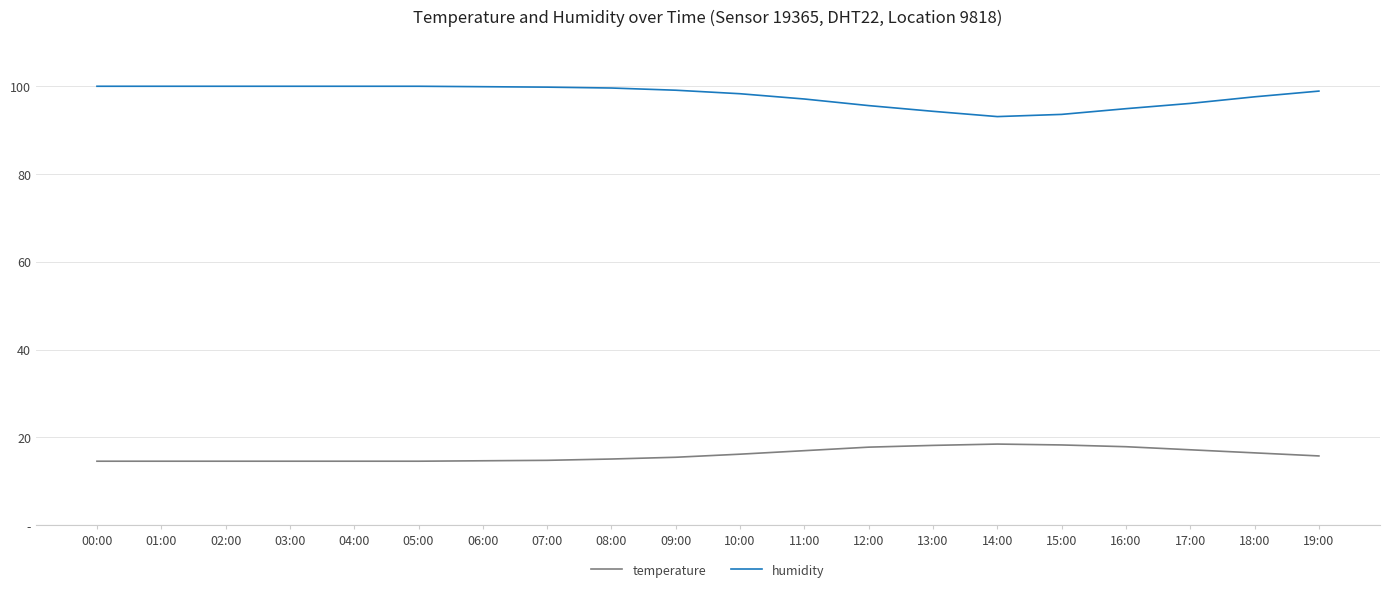

What is the difference between the second highest and second lowest values in the humidity series?

6.4